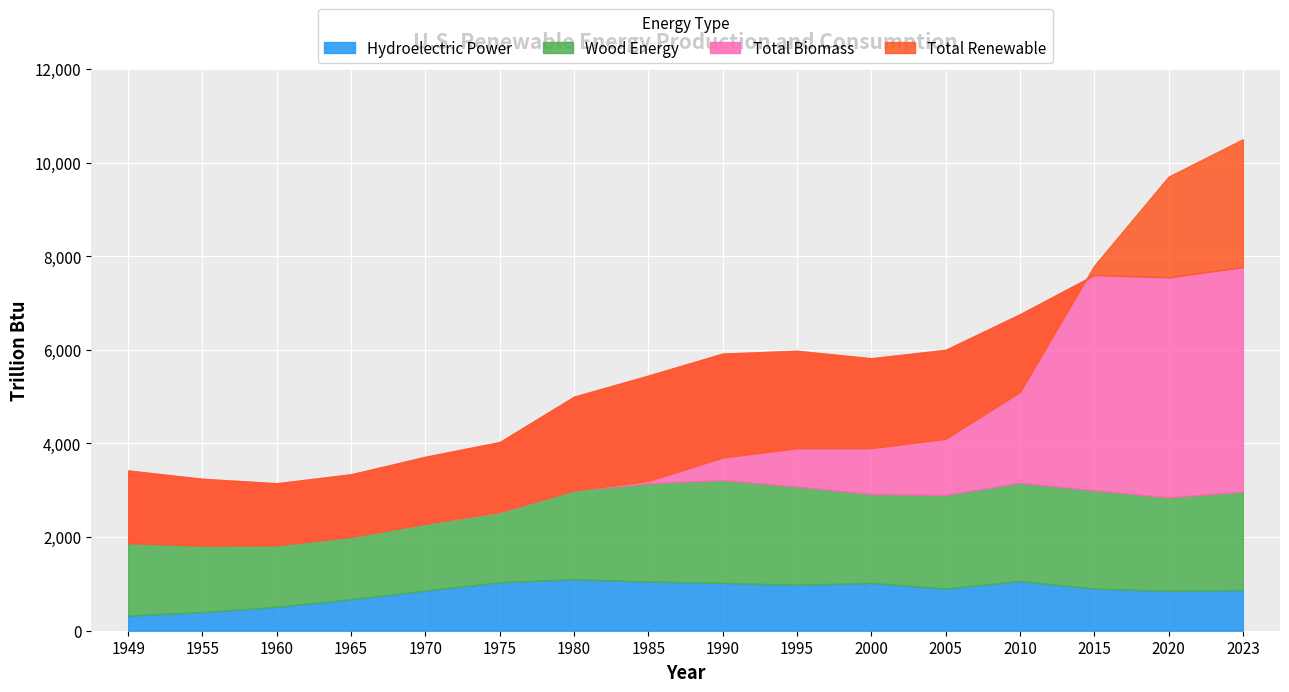

True or false: Hydroelectric Power and Wood Energy cross at least once.

False